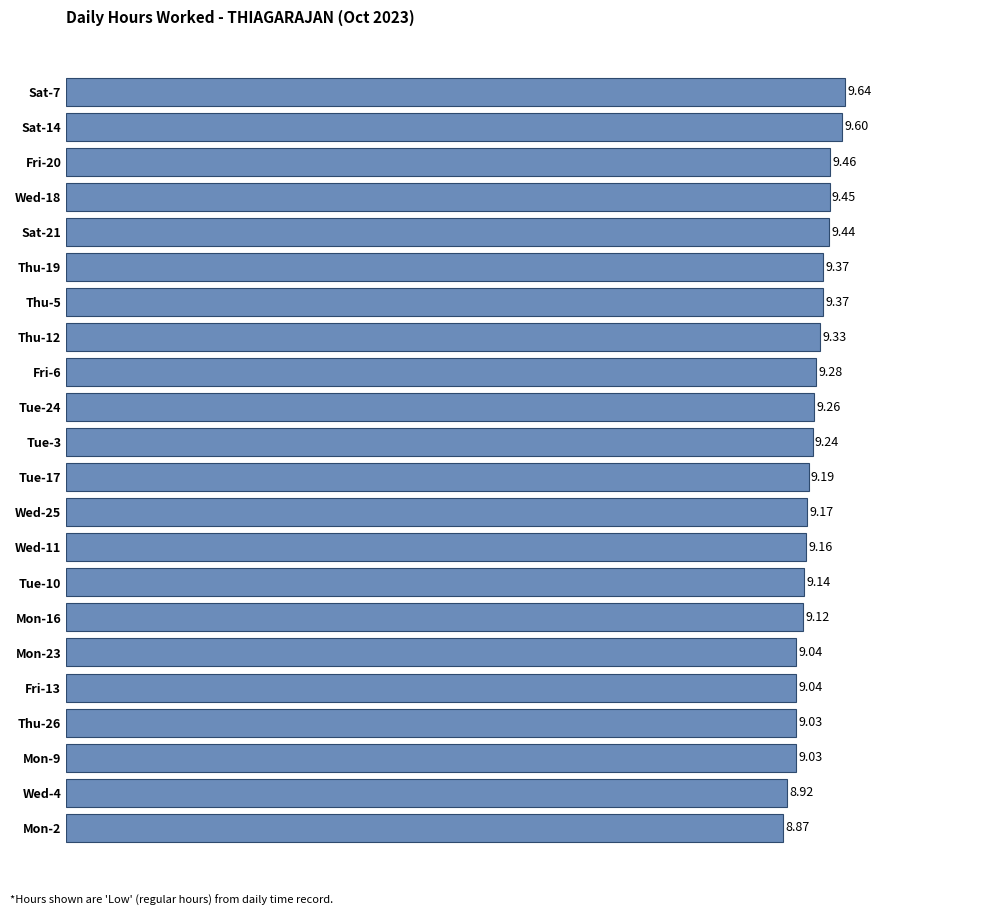

What is the ratio of the value at Tue-24 to the value at Fri-13?

1.0